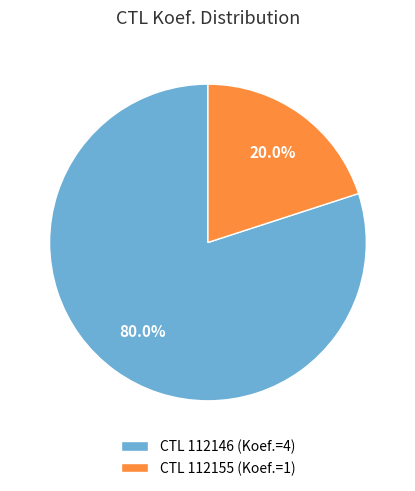

To the nearest percent, what is the average slice percentage?

50%